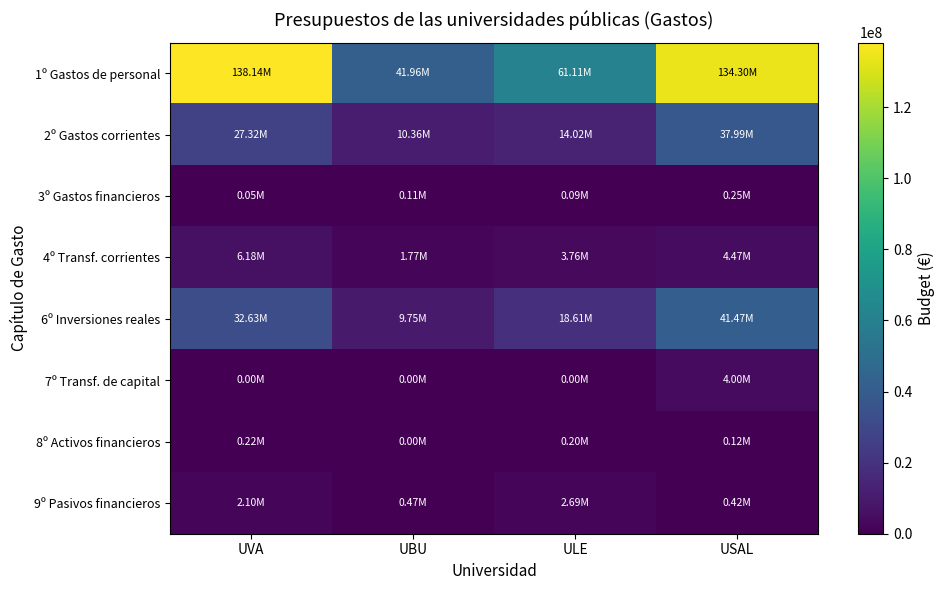

At which category is the sum across all series the highest?

USAL